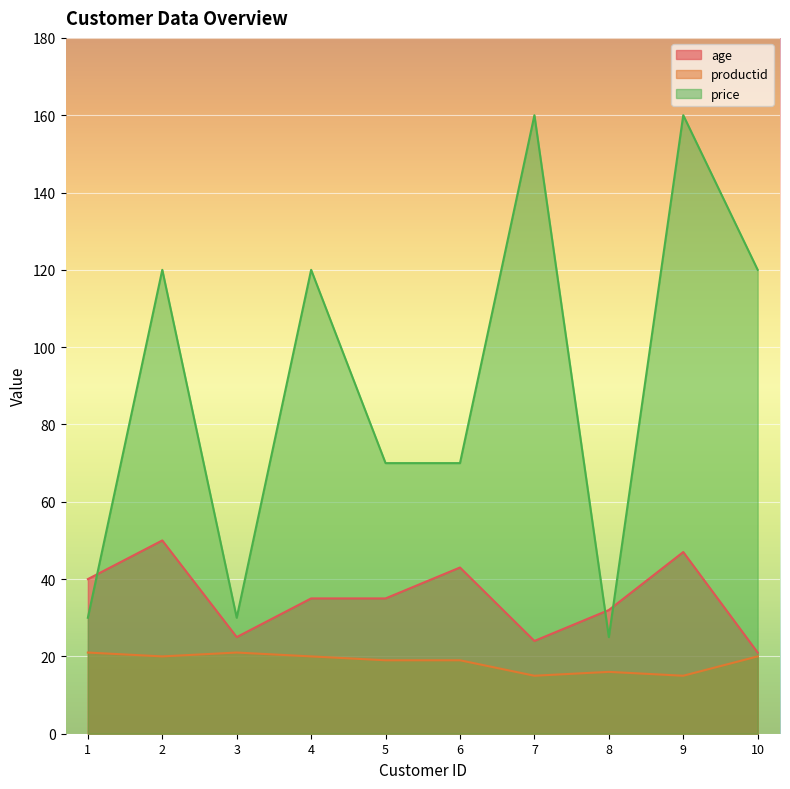

What is the greatest value displayed?

160